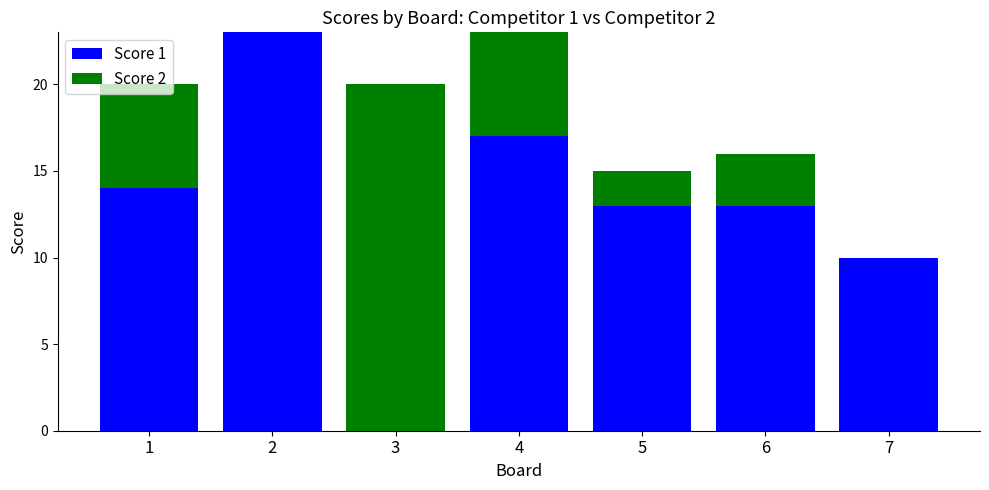

Are the bars grouped side by side (vs. stacked)?

No